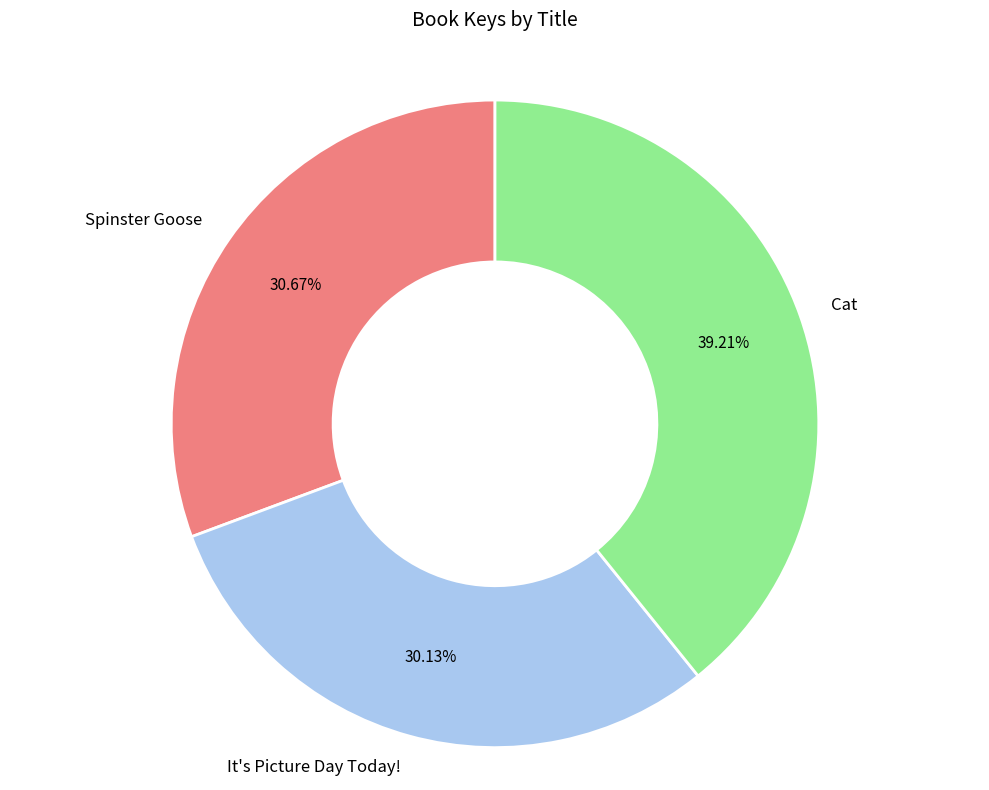

To the nearest percent, what is the difference between the It's Picture Day Today! and Cat slice percentages?

9%